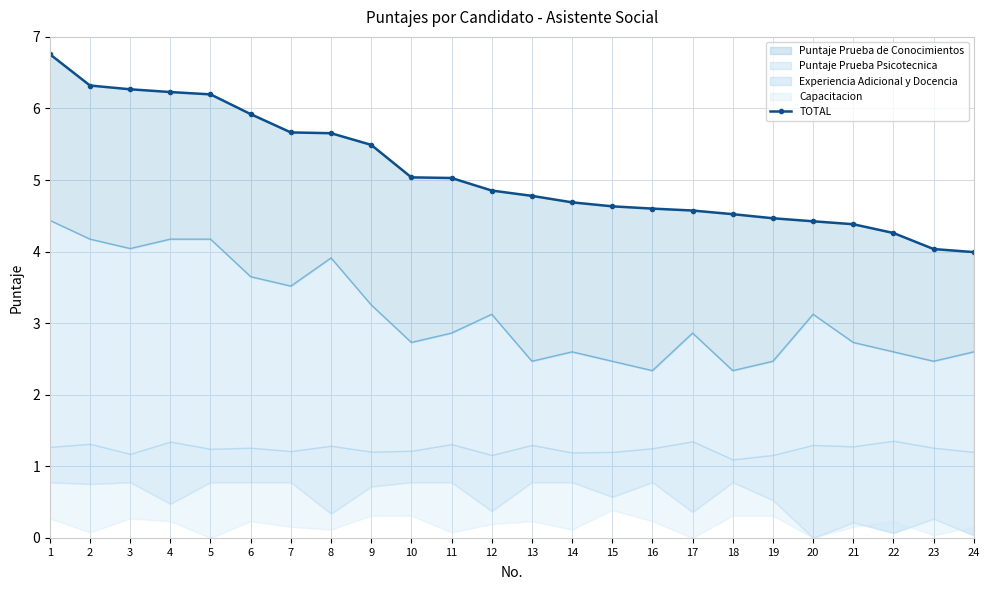

List the labels in order of value, smallest first.

24, 23, 22, 21, 20, 19, 18, 17, 16, 15, 14, 13, 12, 11, 10, 9, 8, 7, 6, 5, 4, 3, 2, 1